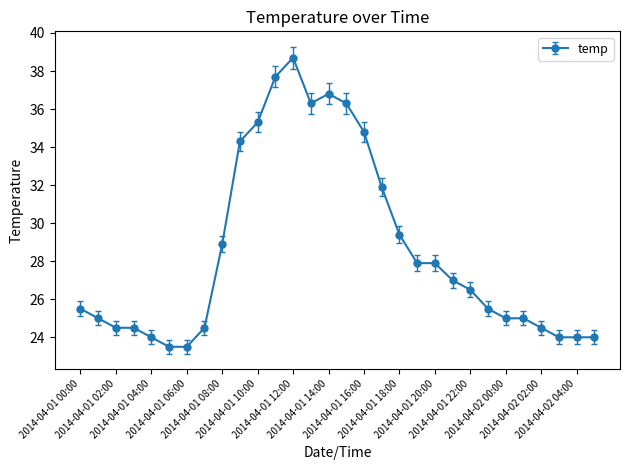

What is the smallest value displayed?

23.5